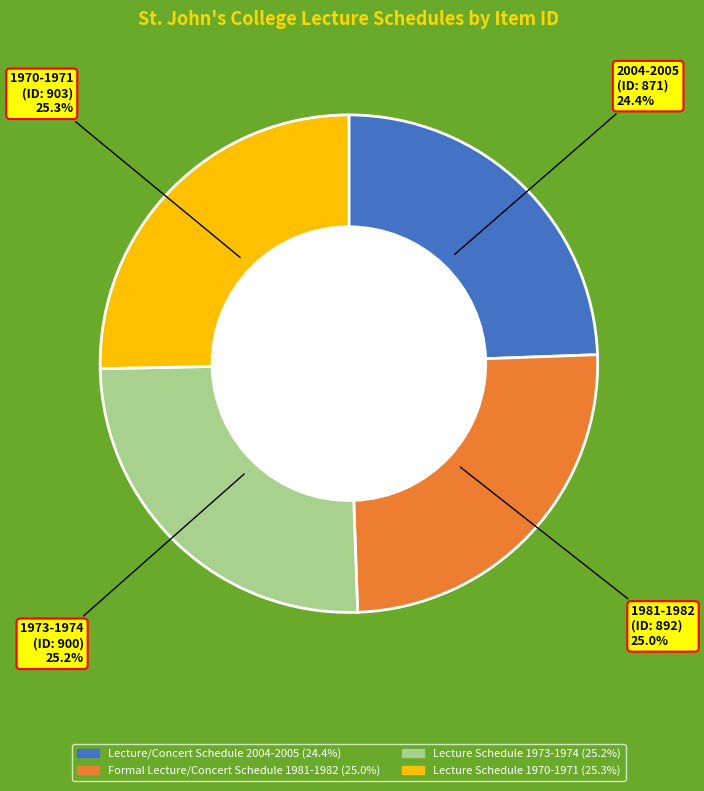

Does Lecture Schedule 1973-1974 account for over 50% of the chart?

No